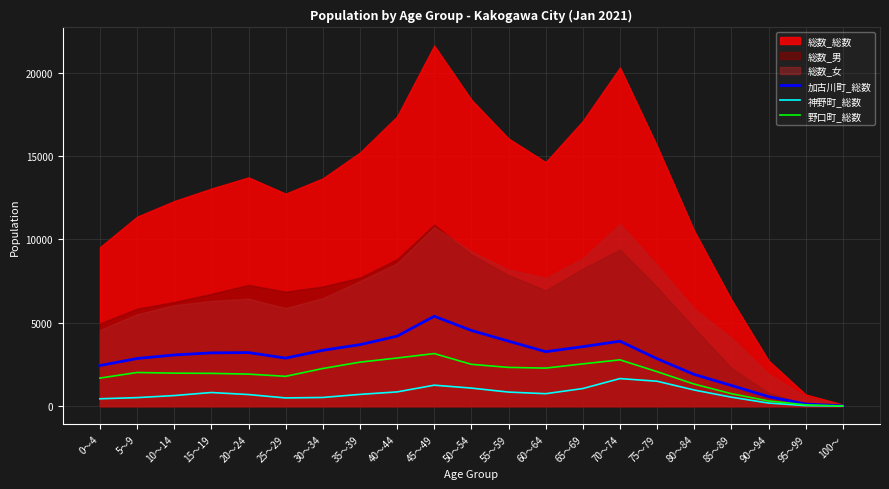

Which category has the highest value in the 加古川町_総数 series?

45～49